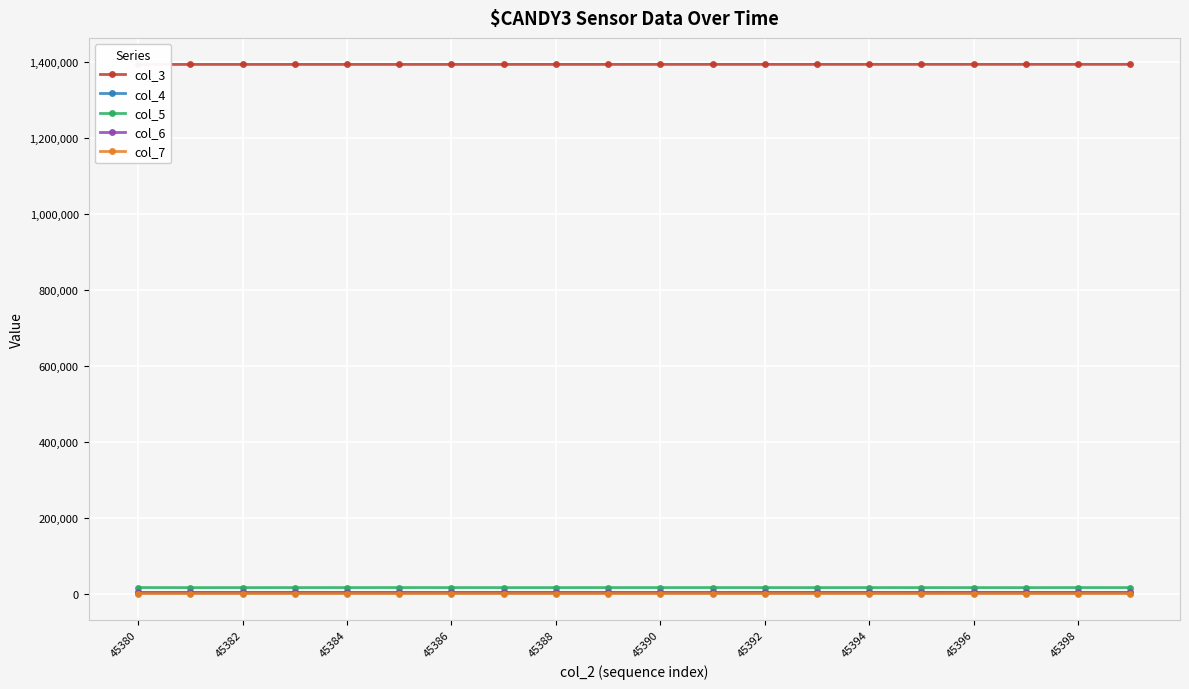

True or false: col_7 and col_5 cross at least once.

False